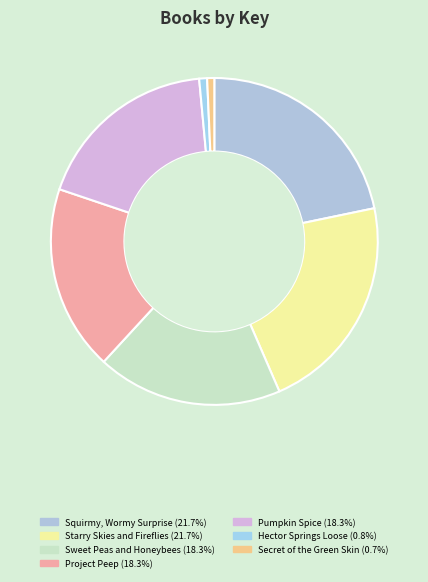

What is the total percentage of Hector Springs Loose and Secret of the Green Skin?

1.5%